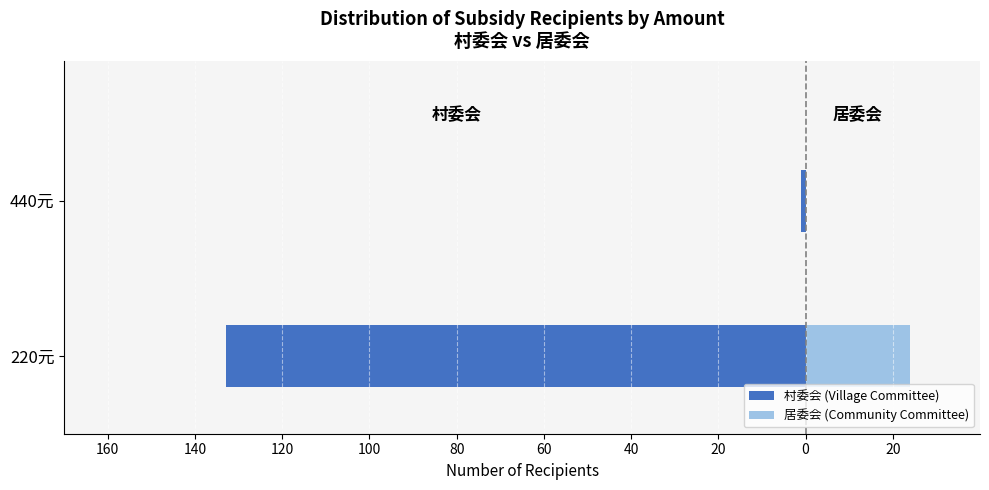

Count the 居委会 (Community Committee) values in the range 0 to 24.

2